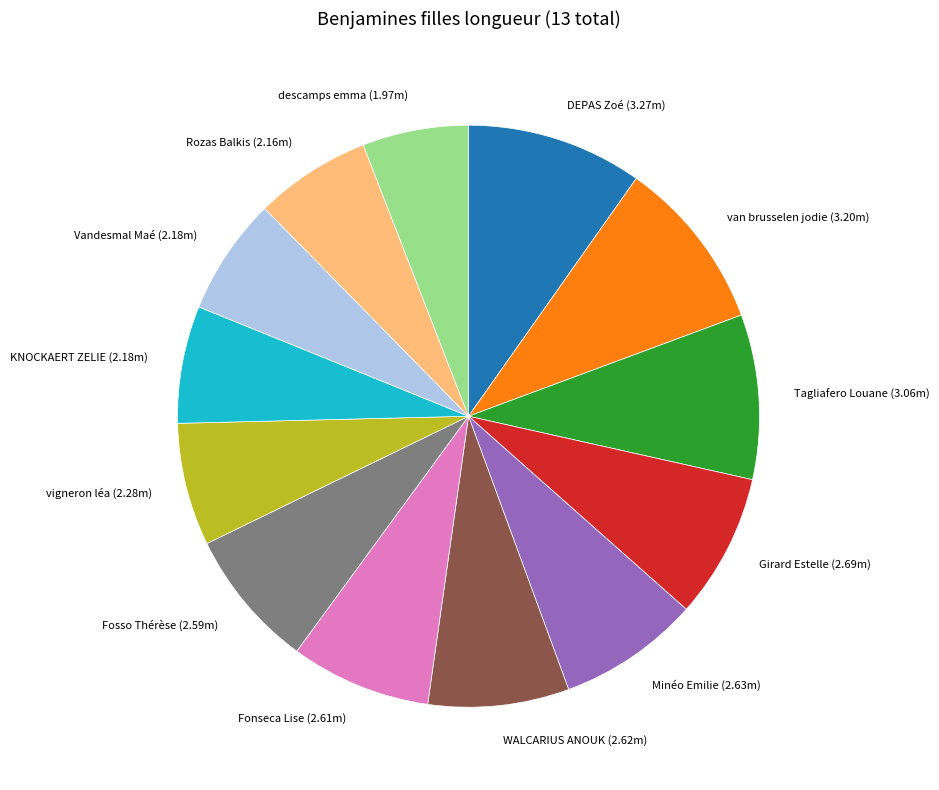

Between KNOCKAERT ZELIE (2.18m) and Minéo Emilie (2.63m), which is larger?

Minéo Emilie (2.63m)